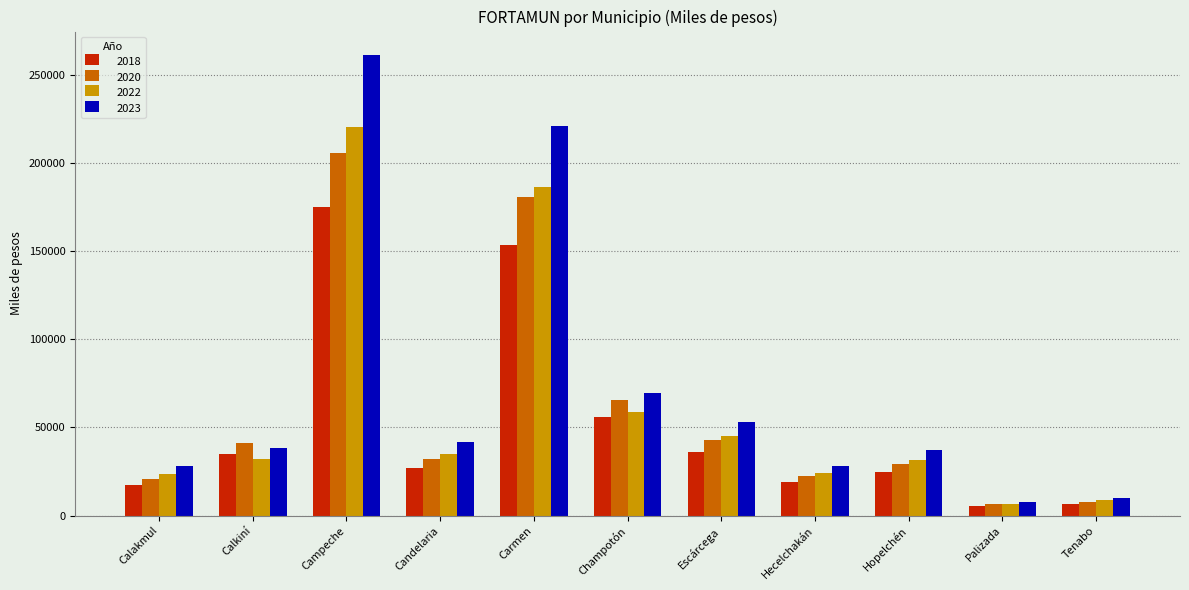

What are all the series names shown in the legend?

2018, 2020, 2022, 2023